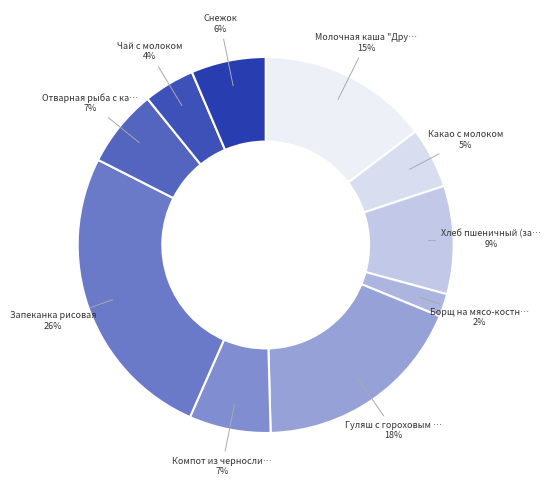

Count the number of slices in the pie.

10